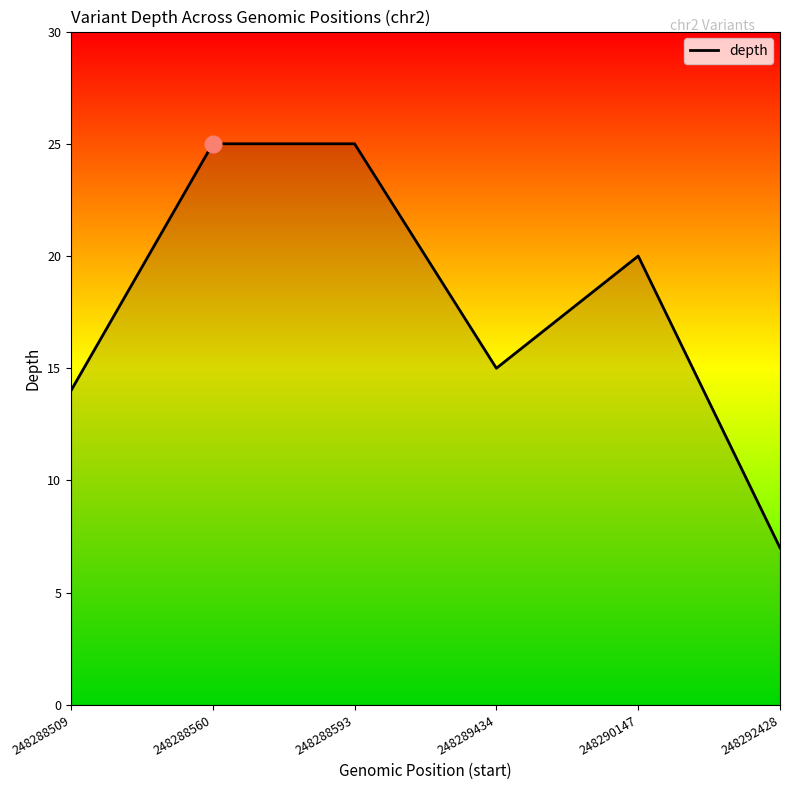

Which has a higher value, 248289434 or 248290147?

248290147